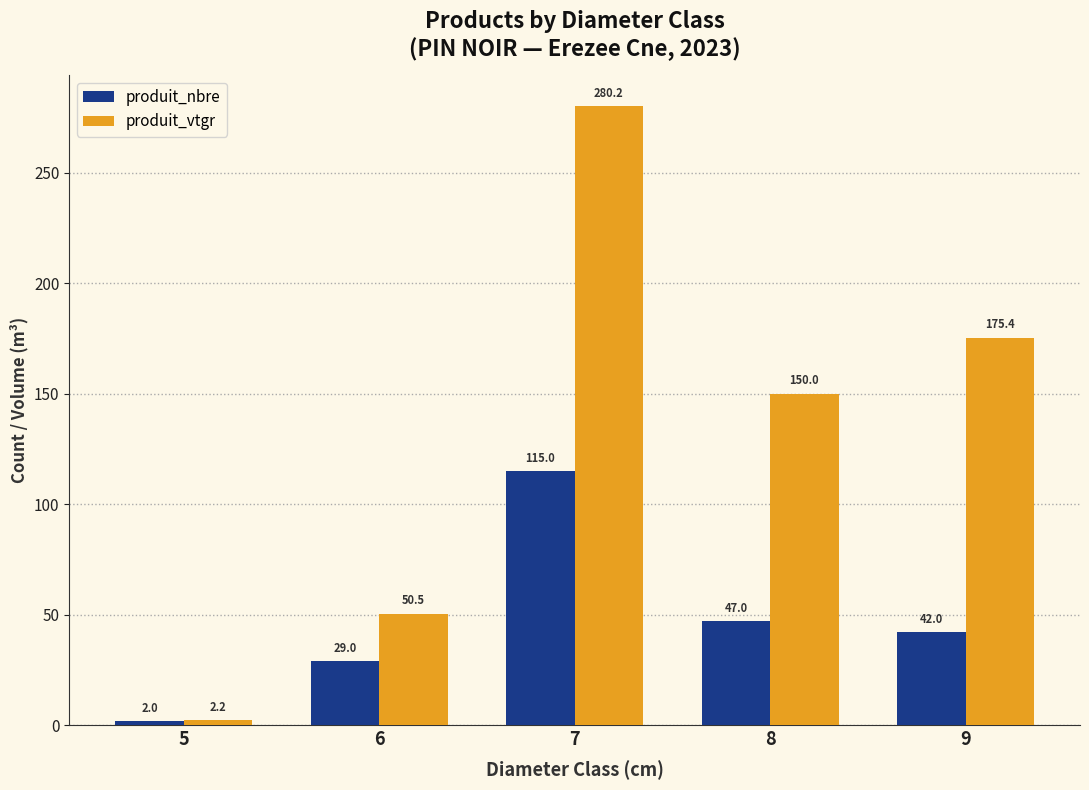

Which series has the largest total across all categories?

produit_vtgr